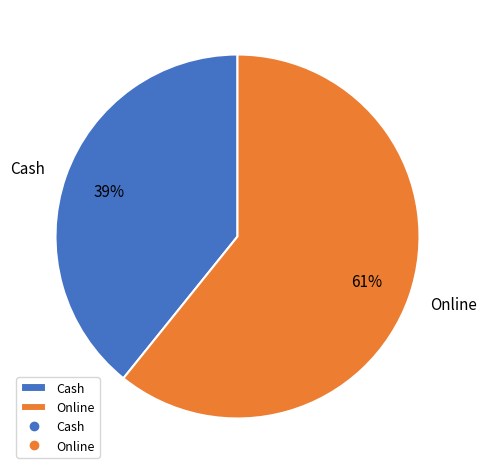

Is there a majority slice in this chart?

Yes